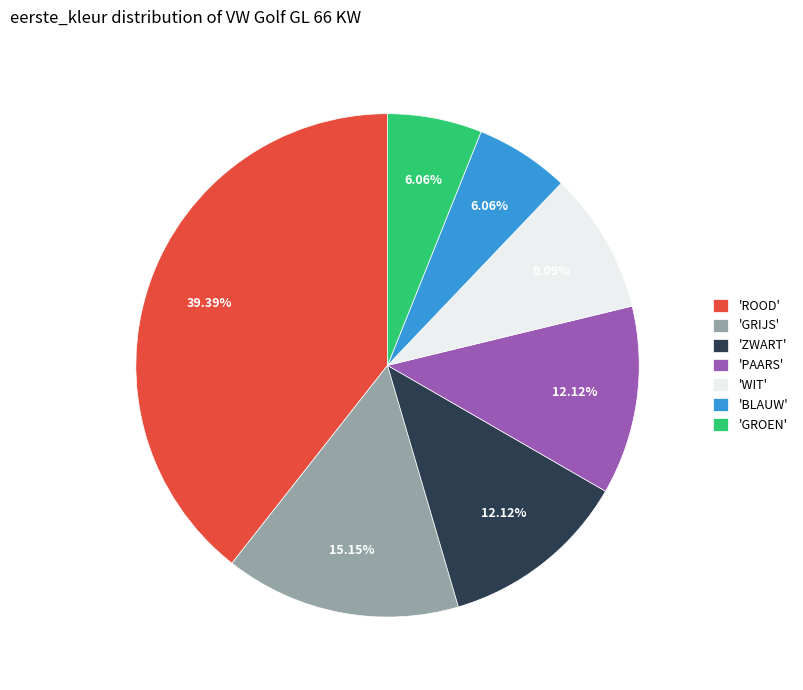

Is there a majority slice in this chart?

No